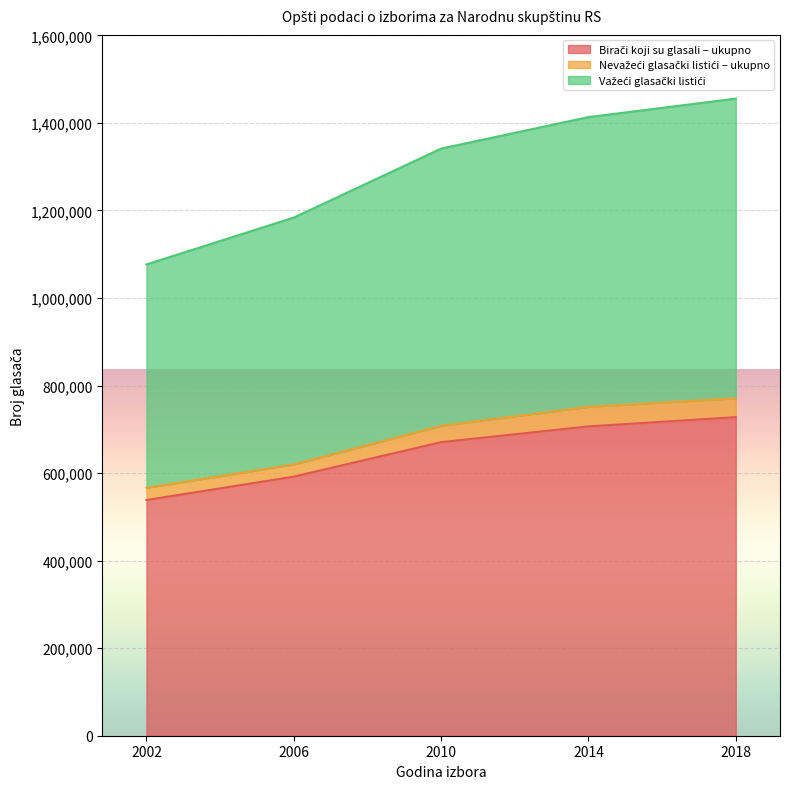

Which has a higher value, 2010 or 2002?

2010